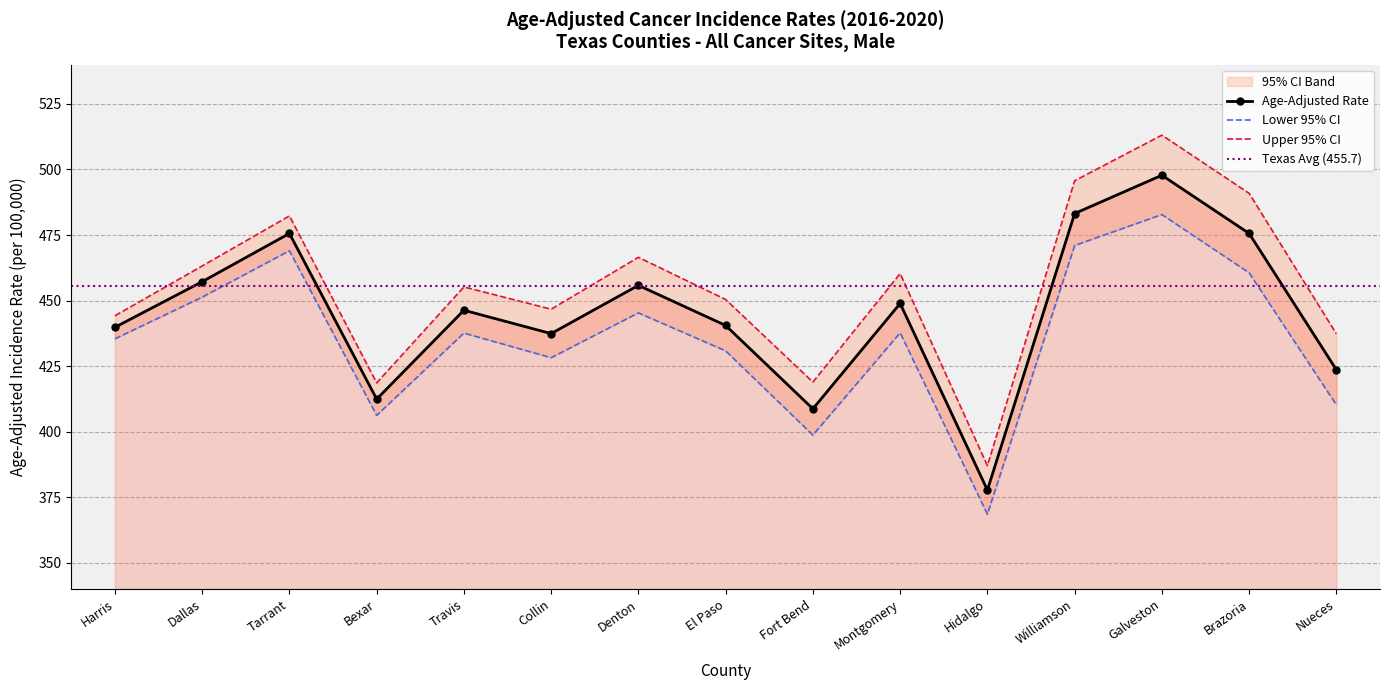

Where is the first local maximum for Age-Adjusted Rate?

Tarrant